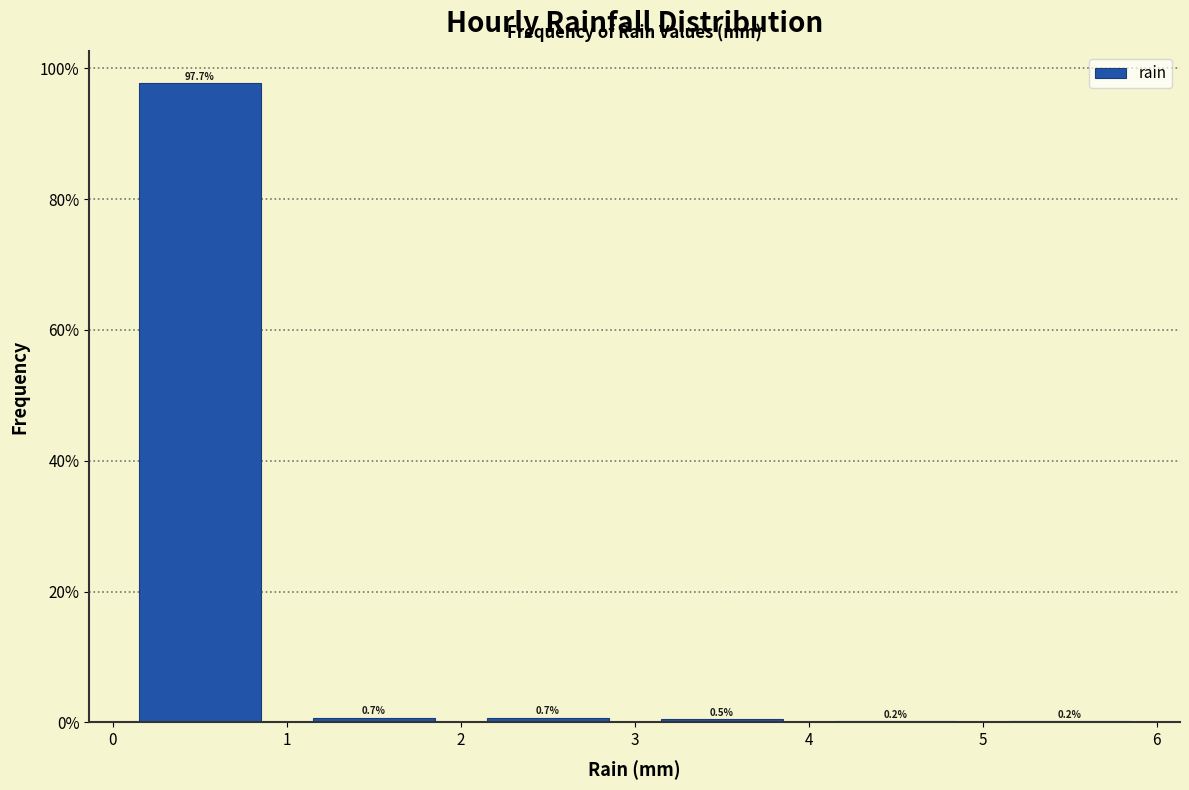

How tall is the bar that spans 0 to 1 on the x-axis?

97.7